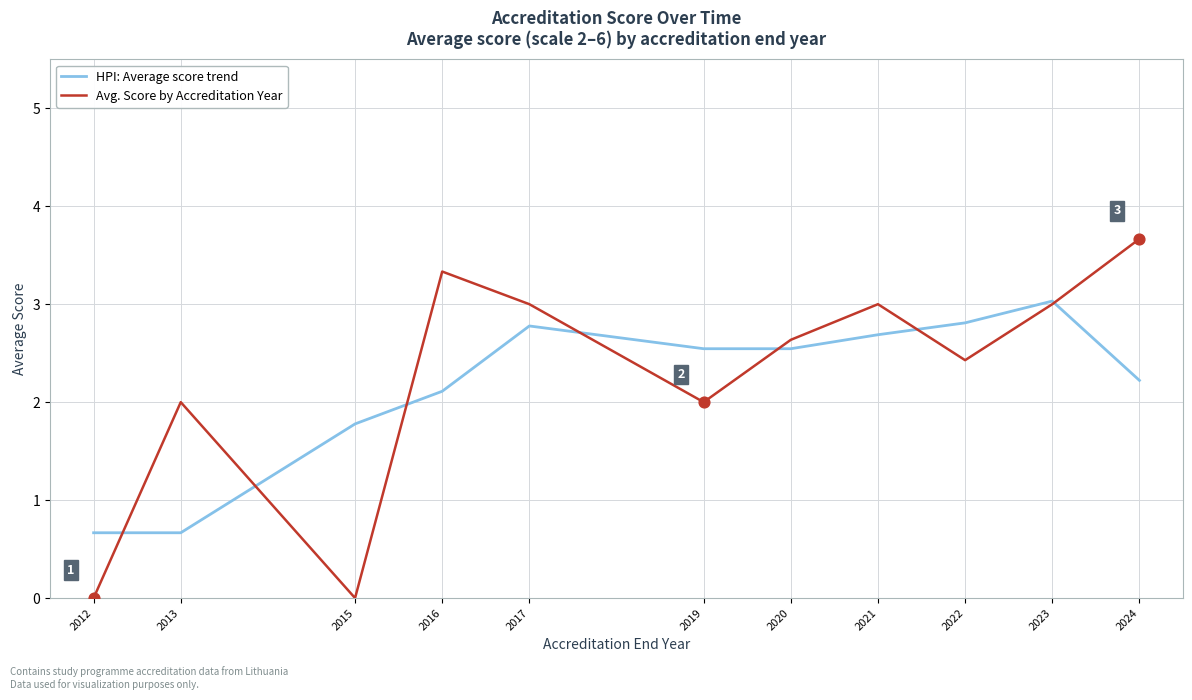

At how many categories does at least one series exceed 1?

10